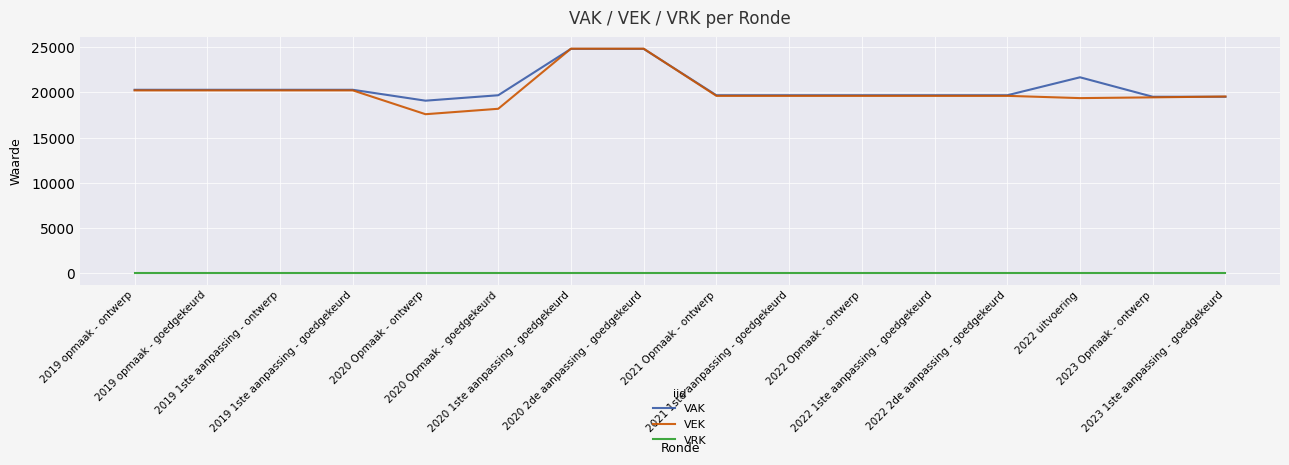

What is the average value of the VAK series?

20532